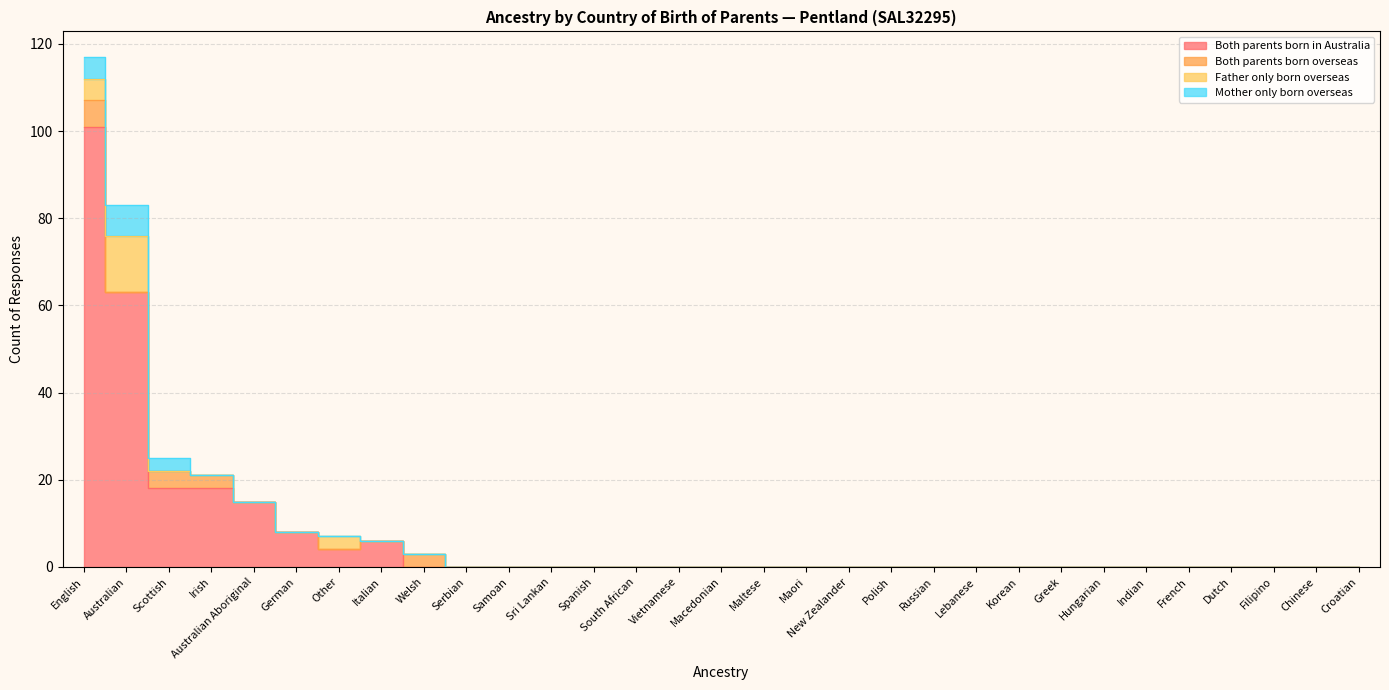

The Father only born overseas series shows 0 at Indian. True or false?

True